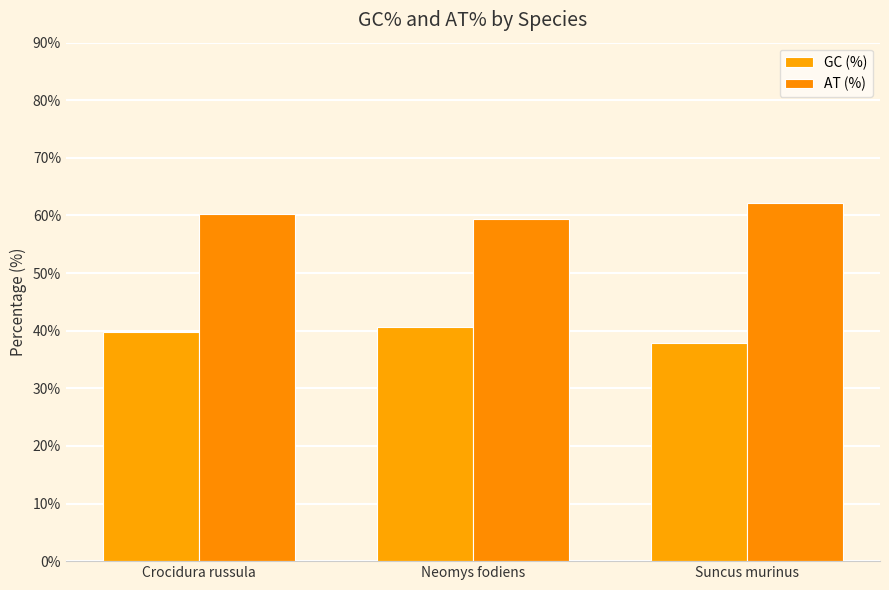

Is the value of GC (%) at Suncus murinus greater than the value of AT (%) at Neomys fodiens?

No